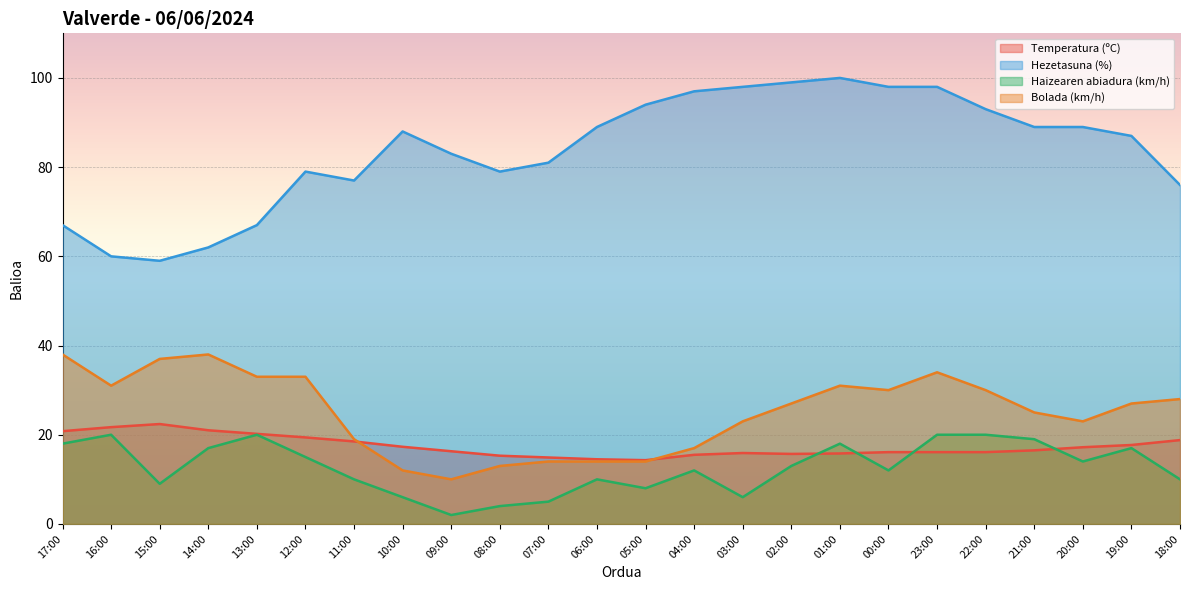

Reading left to right, extract all data points from this chart.

Temperatura (ºC): 17:00=20.8	16:00=21.7	15:00=22.4	14:00=21.0	13:00=20.2	12:00=19.4	11:00=18.5	10:00=17.3	09:00=16.3	08:00=15.3	07:00=14.9	06:00=14.5	05:00=14.3	04:00=15.5	03:00=15.9	02:00=15.7	01:00=15.8	00:00=16.1	23:00=16.1	22:00=16.1	21:00=16.5	20:00=17.2	19:00=17.7	18:00=18.8
Hezetasuna (%): 17:00=67.0	16:00=60.0	15:00=59.0	14:00=62.0	13:00=67.0	12:00=79.0	11:00=77.0	10:00=88.0	09:00=83.0	08:00=79.0	07:00=81.0	06:00=89.0	05:00=94.0	04:00=97.0	03:00=98.0	02:00=99.0	01:00=100.0	00:00=98.0	23:00=98.0	22:00=93.0	21:00=89.0	20:00=89.0	19:00=87.0	18:00=76.0
Haizearen abiadura (km/h): 17:00=18.0	16:00=20.0	15:00=9.0	14:00=17.0	13:00=20.0	12:00=15.0	11:00=10.0	10:00=6.0	09:00=2.0	08:00=4.0	07:00=5.0	06:00=10.0	05:00=8.0	04:00=12.0	03:00=6.0	02:00=13.0	01:00=18.0	00:00=12.0	23:00=20.0	22:00=20.0	21:00=19.0	20:00=14.0	19:00=17.0	18:00=10.0
Bolada (km/h): 17:00=38.0	16:00=31.0	15:00=37.0	14:00=38.0	13:00=33.0	12:00=33.0	11:00=19.0	10:00=12.0	09:00=10.0	08:00=13.0	07:00=14.0	06:00=14.0	05:00=14.0	04:00=17.0	03:00=23.0	02:00=27.0	01:00=31.0	00:00=30.0	23:00=34.0	22:00=30.0	21:00=25.0	20:00=23.0	19:00=27.0	18:00=28.0